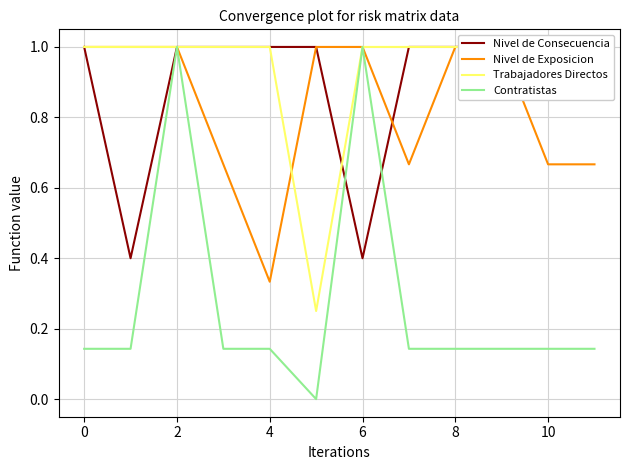

What is the total value across all series at 8?

2.2